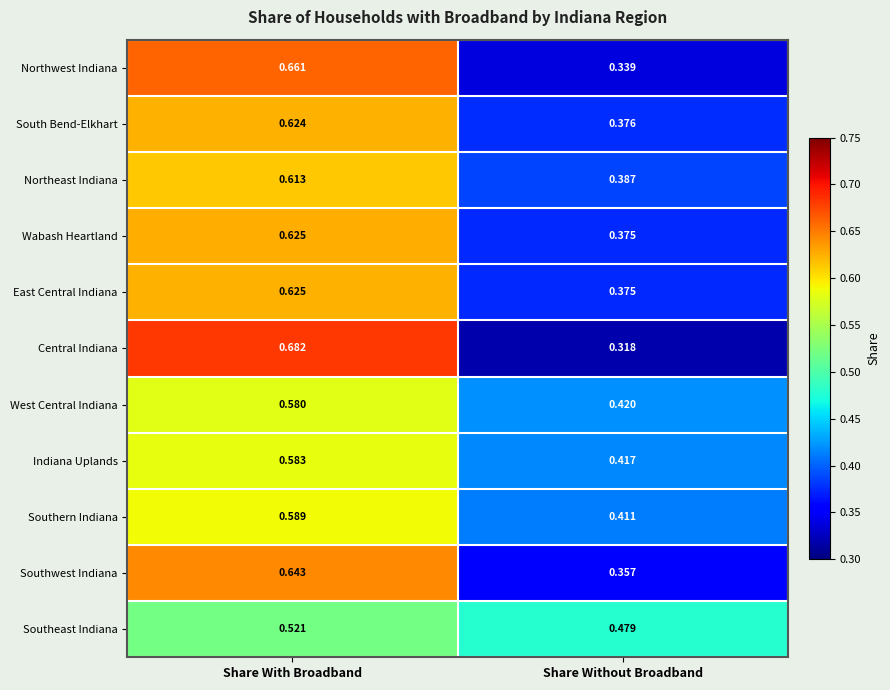

How many categories are shown in the chart?

2